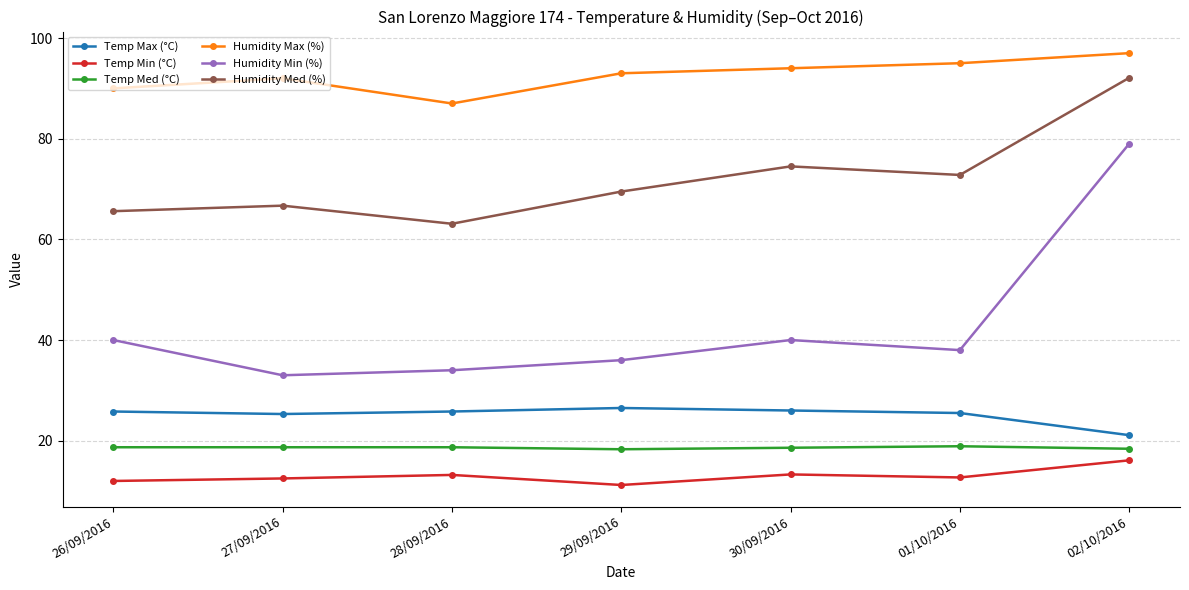

How many lines are shown in the chart?

6